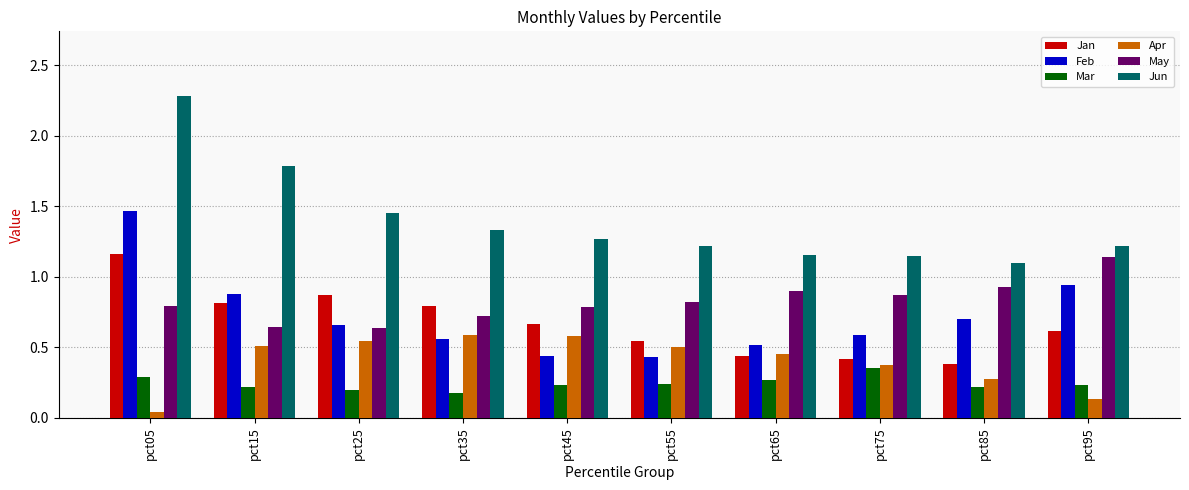

Which series changed the most between pct25 and pct75?

Jan